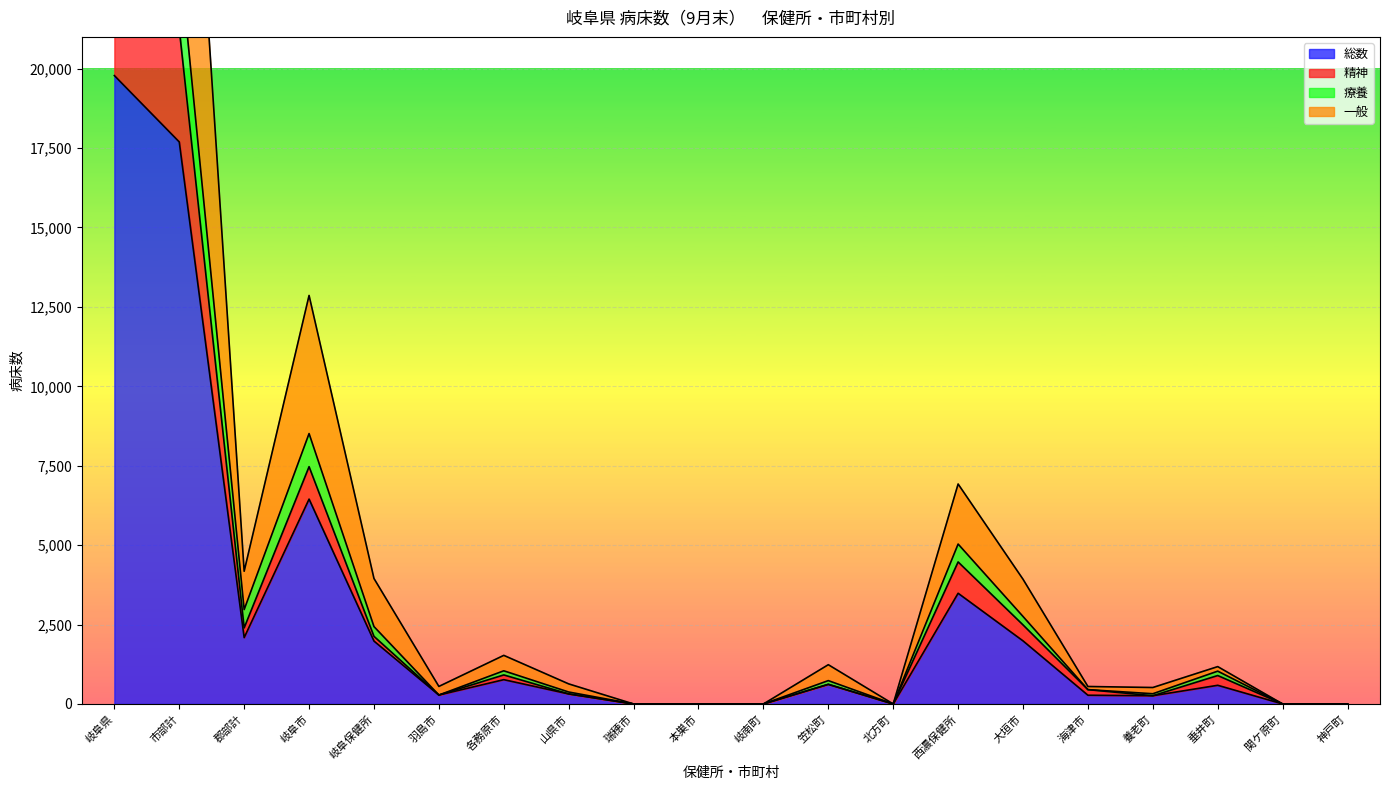

How many interior local valleys does the 一般 series have?

4